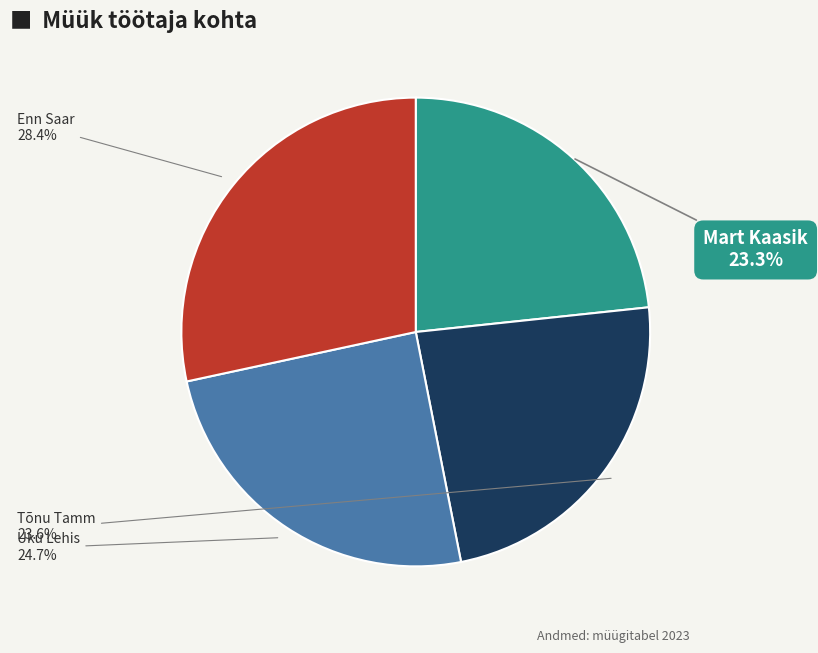

Which has a higher value, Enn Saar or Mart Kaasik?

Enn Saar